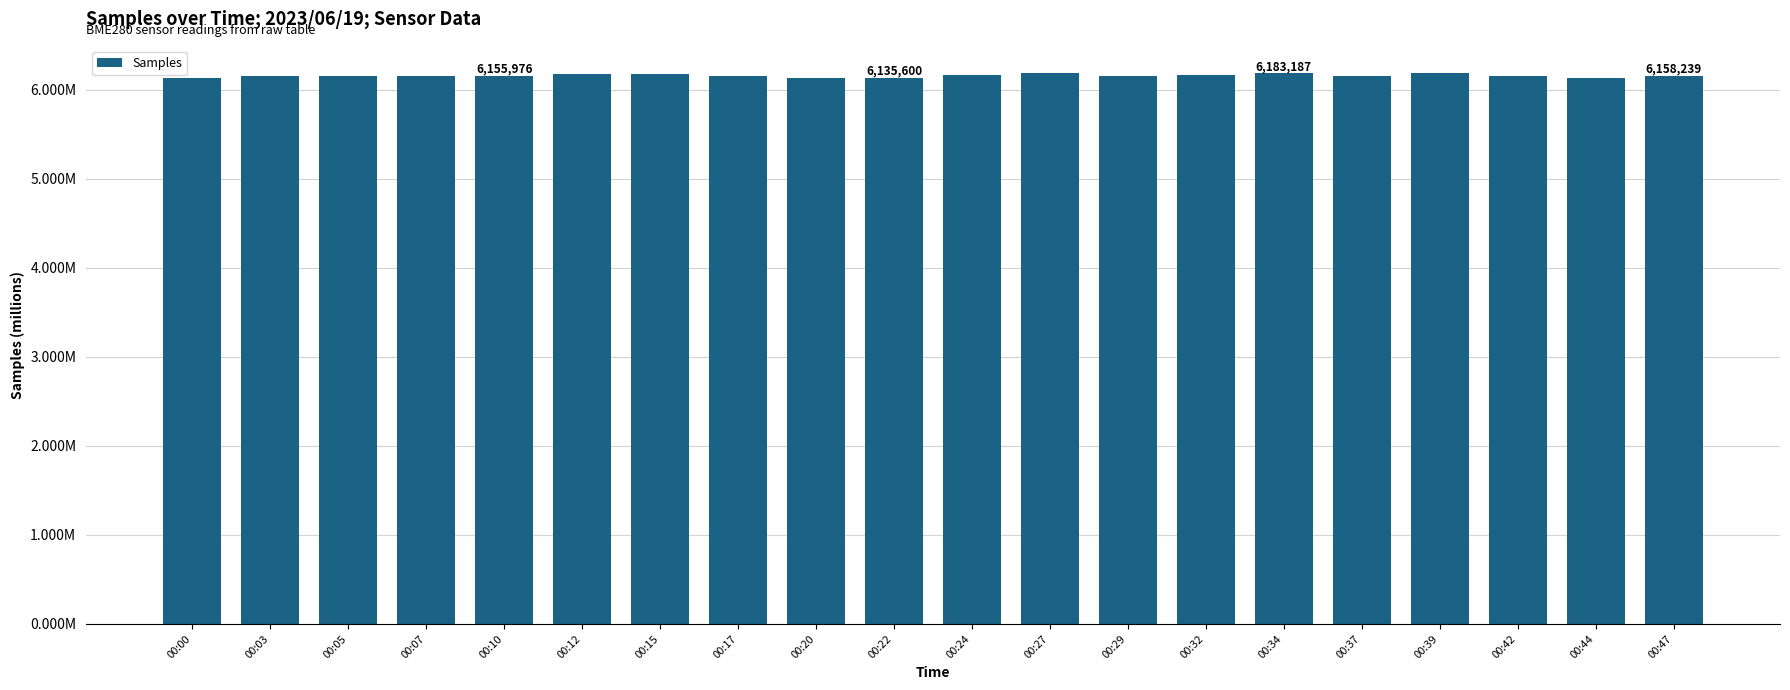

How many values are between 6 and 7?

20